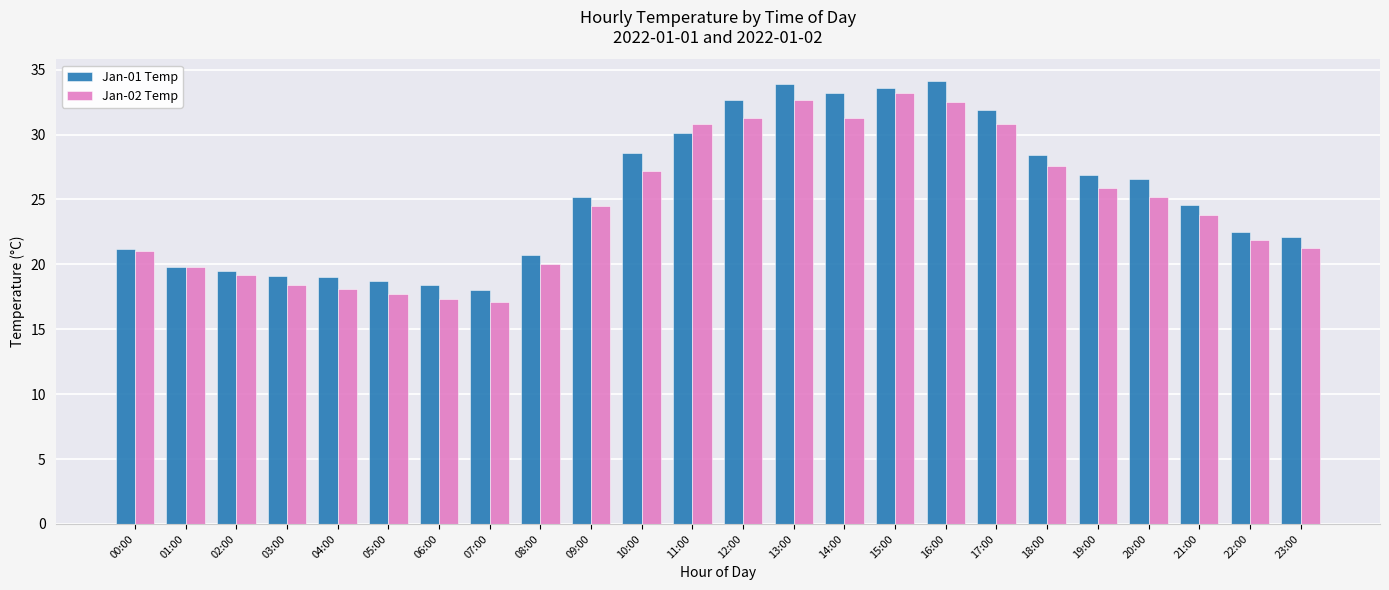

Is the value of Jan-02 Temp at 17:00 greater than the value of Jan-01 Temp at 12:00?

No